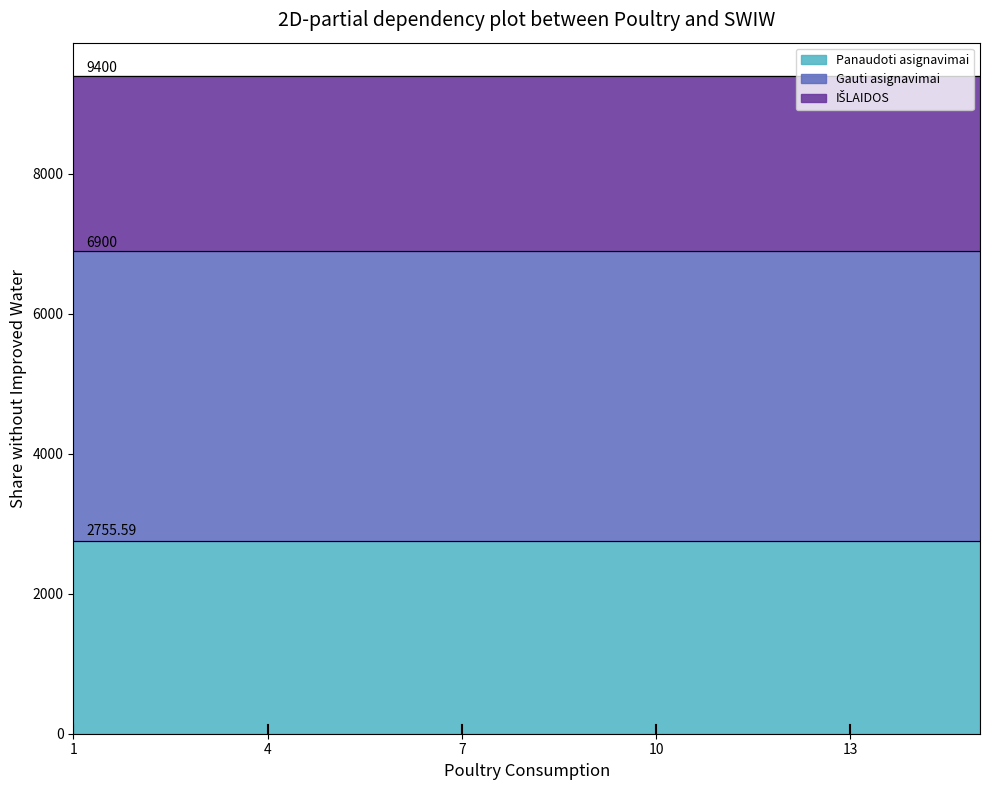

At 3, list the series in order from smallest to largest.

Panaudoti asignavimai, Gauti asignavimai, IŠLAIDOS